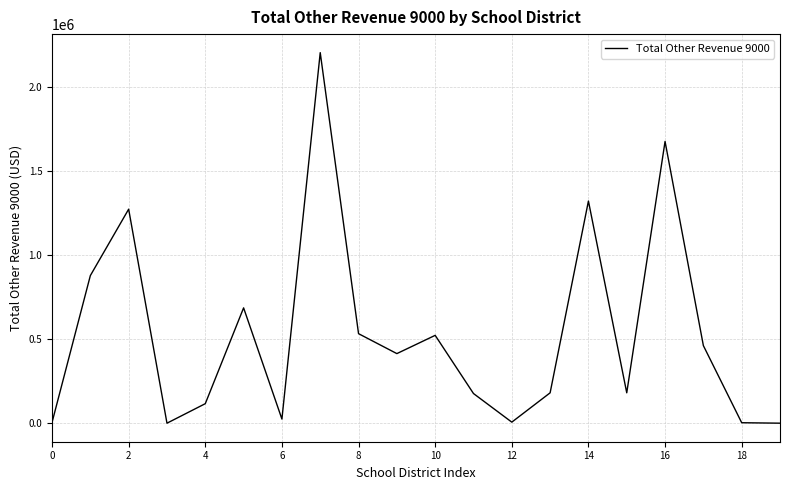

What is the smallest value displayed?

701.1